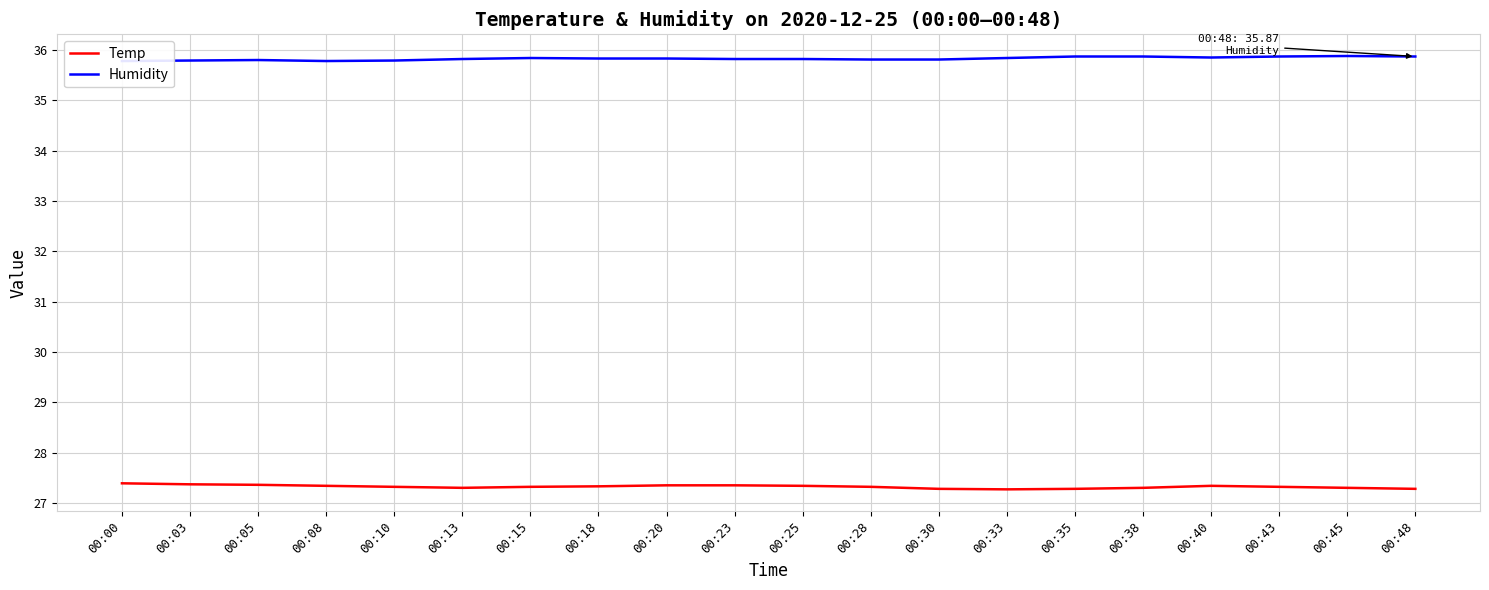

What is the sum of all Humidity values?

716.6